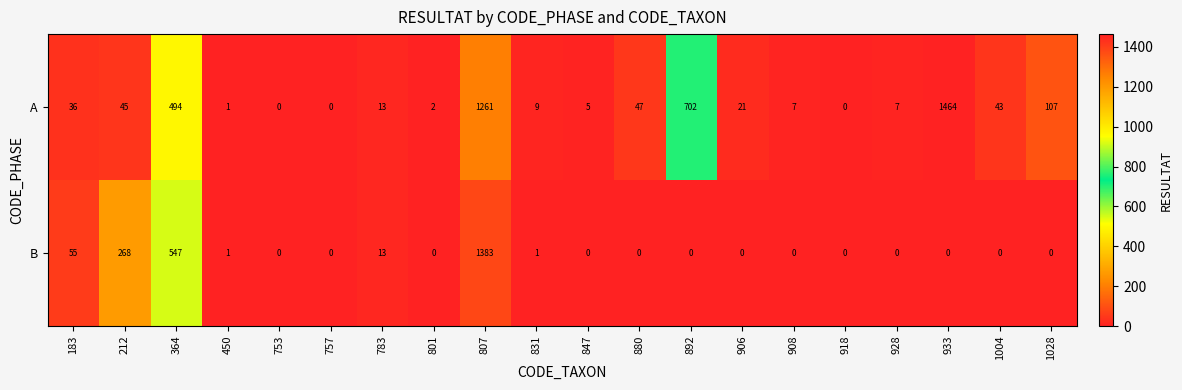

Which series has the largest range (max minus min)?

A